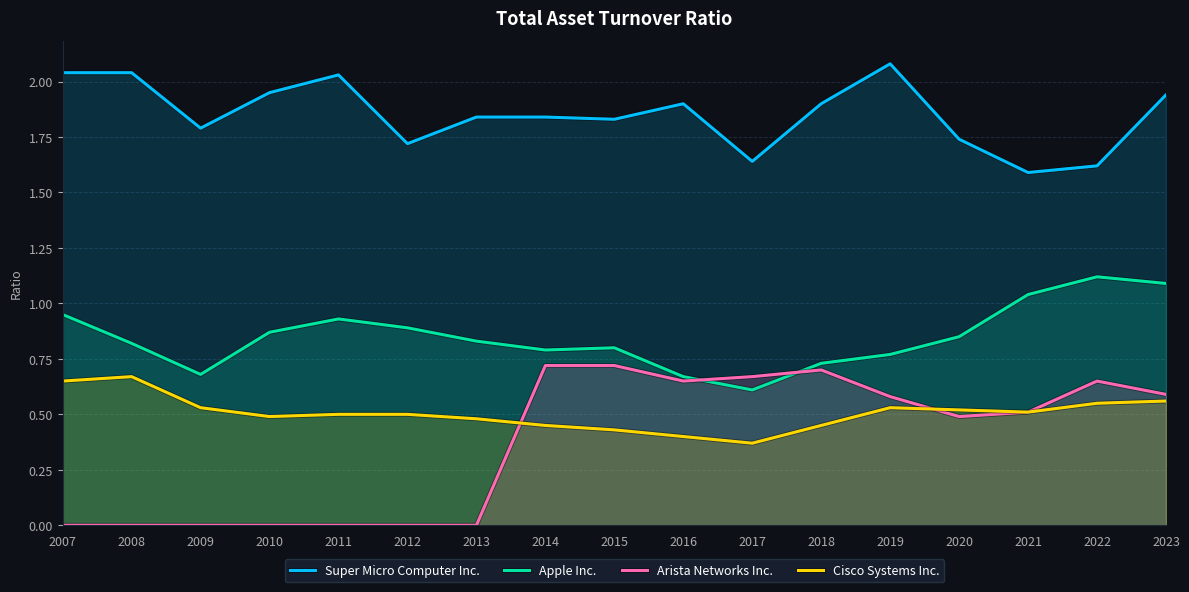

At which category does Apple Inc. reach its first local valley?

2009